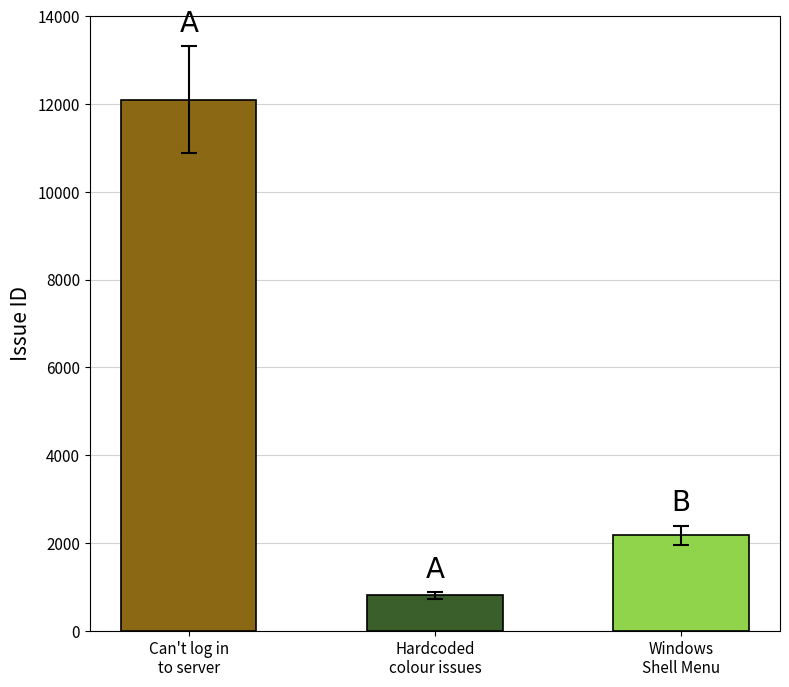

Reading right to left, what are all the values shown in this chart?

2175	803	12104